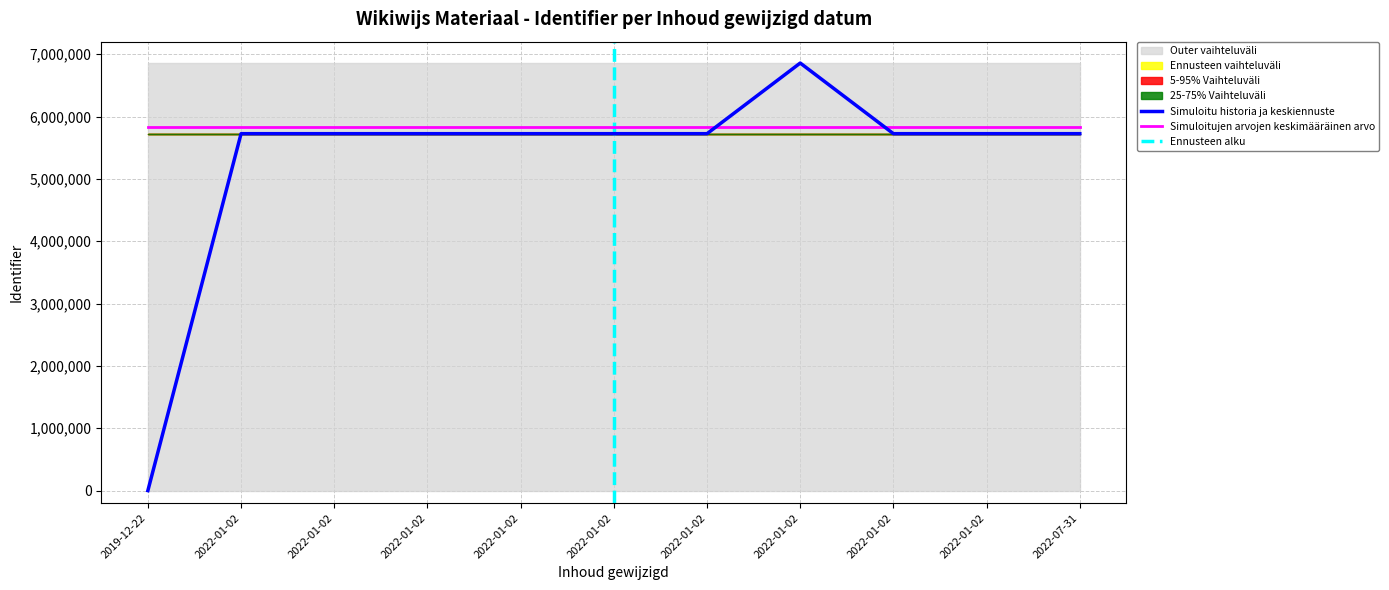

Where is the data nearest to the value 3429429?

2022-01-02